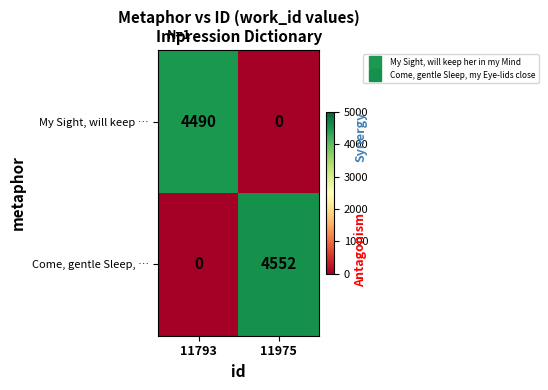

At which label does My Sight, will keep … reach its peak?

11793